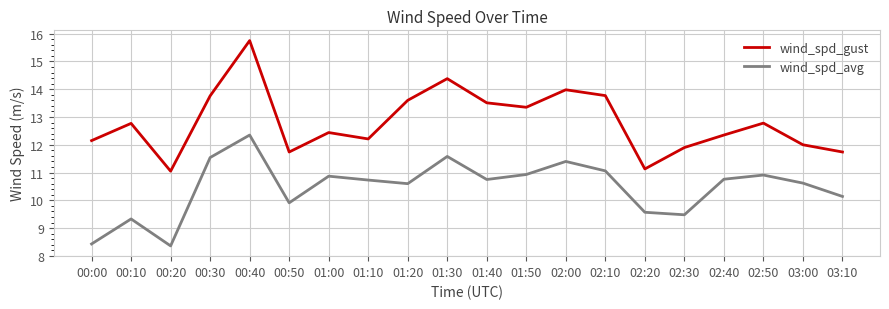

What are all the series names shown in the legend?

wind_spd_gust, wind_spd_avg